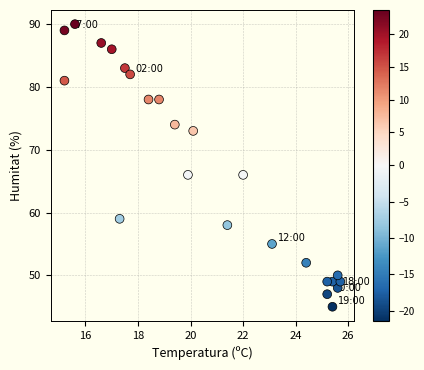

What is the range of Y values (max minus min)?

45